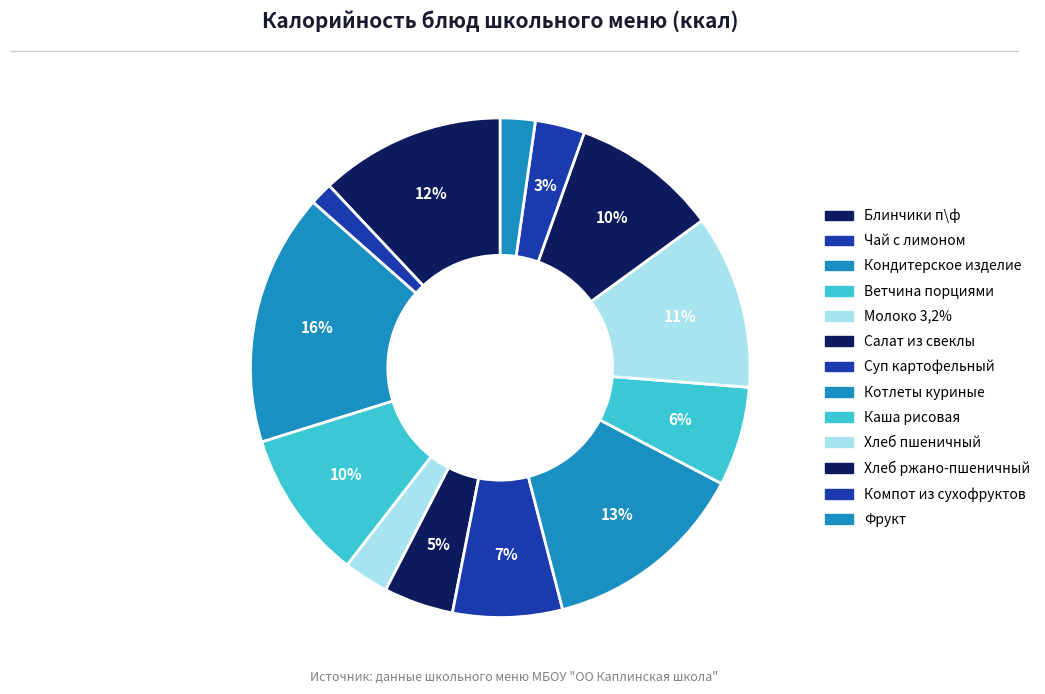

Which category has the smallest portion of the pie?

Чай с лимоном